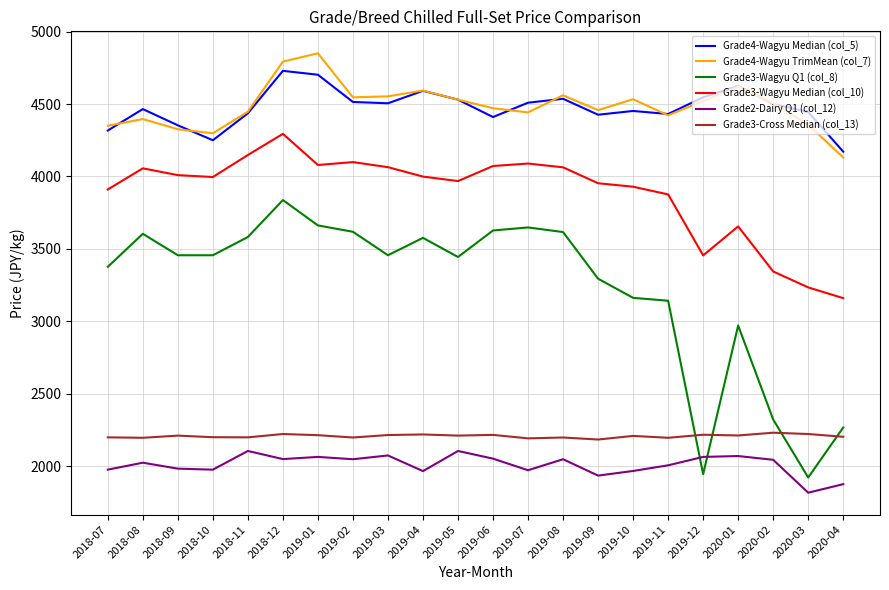

Where do Grade2-Dairy Q1 (col_12) and Grade3-Wagyu Q1 (col_8) first cross each other?

2019-11 and 2019-12